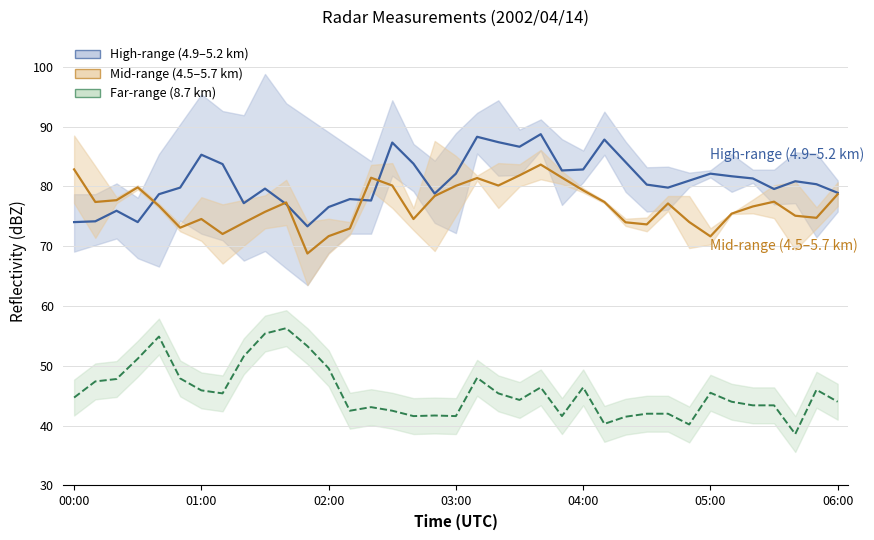

Rank the categories by Mid-range (4.5–5.7 km) value from highest to lowest.

22, 00:00, 21, 23, 14, 19, 15, 20, 18, 03:00, 24, 36, 17, 02:00, 33, 01:00, 25, 10, 28, 04:00, 32, 9, 31, 34, 35, 06:00, 16, 29, 26, 8, 27, 05:00, 13, 7, 12, 30, 11